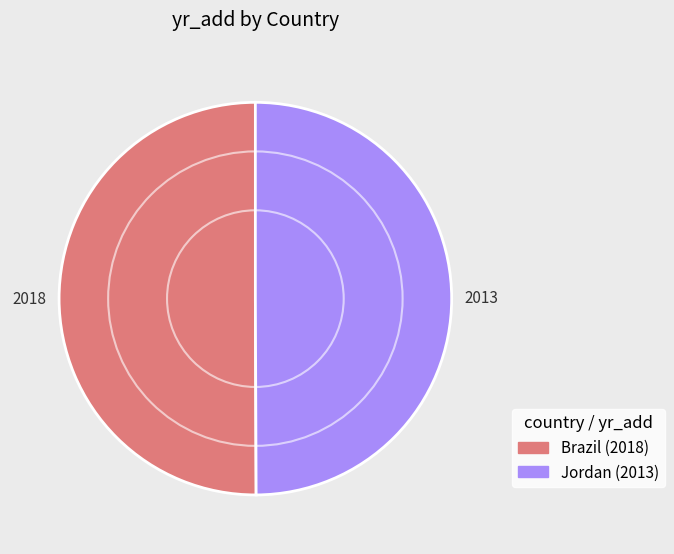

What is the ratio of the value at Brazil to the value at Jordan?

1.0